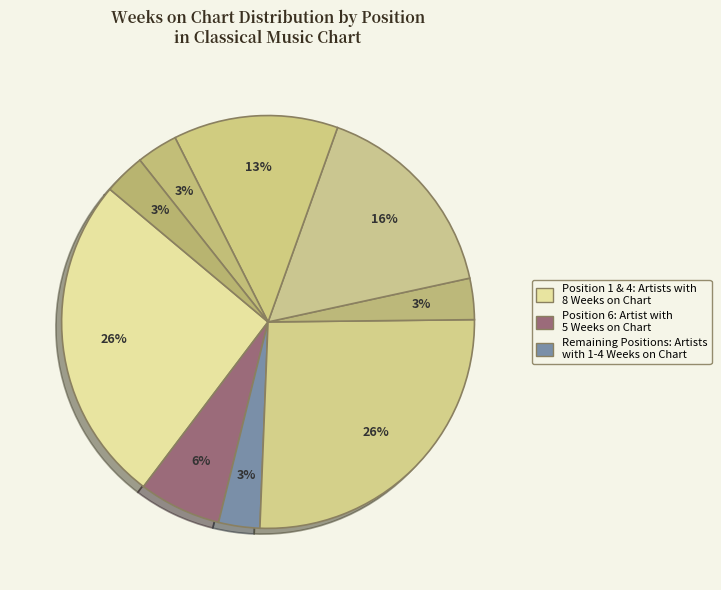

Which slice is the smallest?

3